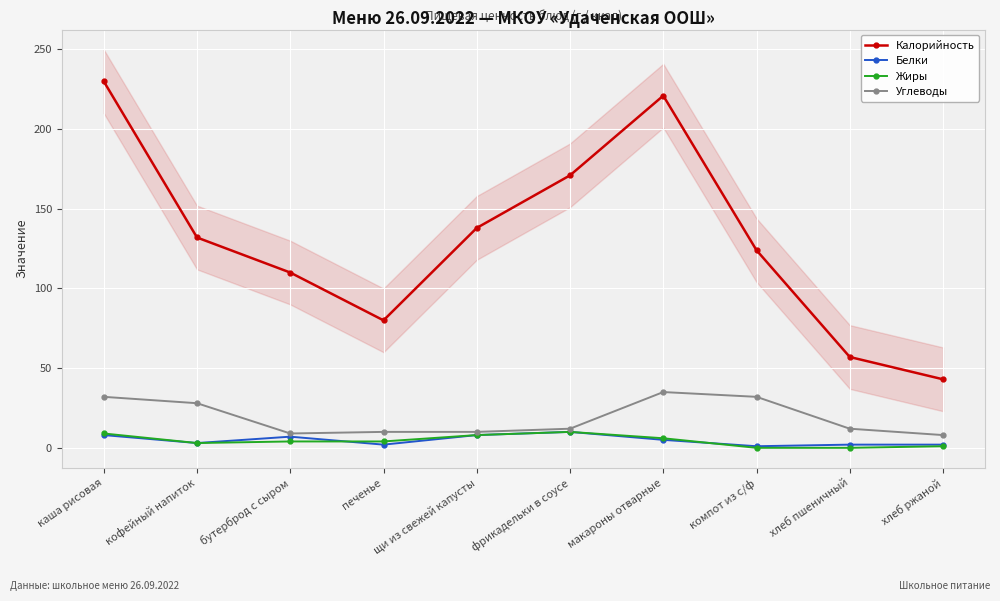

How many categories are shown in the chart?

10